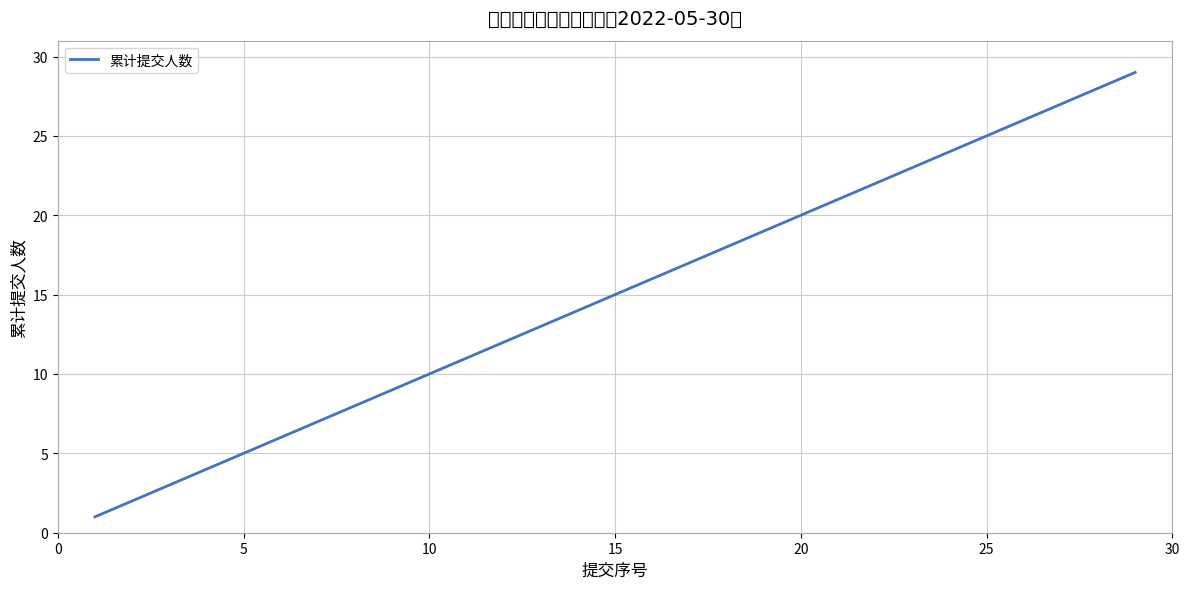

What is the sum of all values?

435